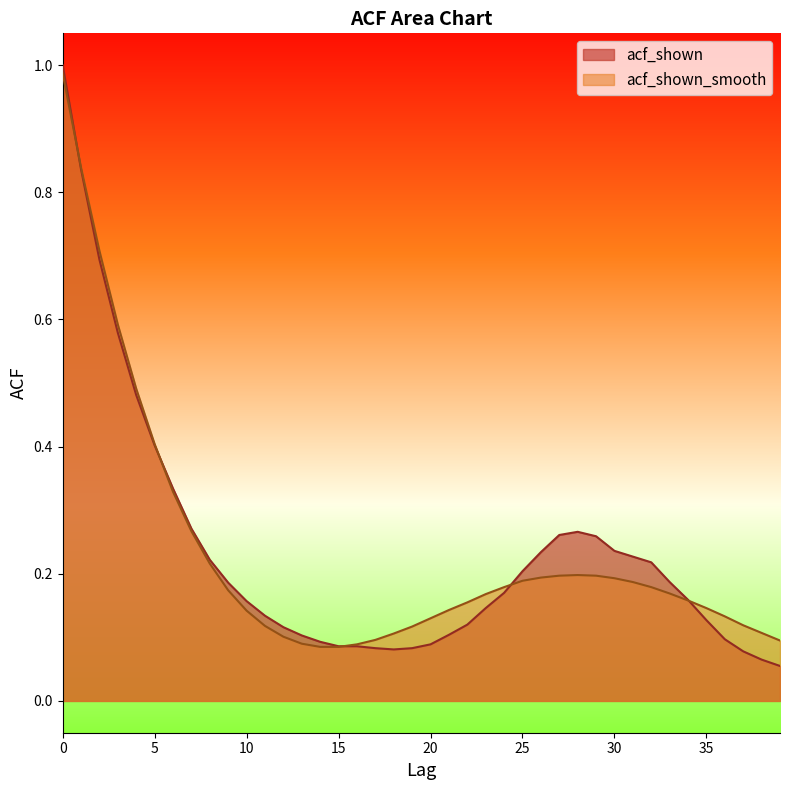

How many times do acf_shown_smooth and acf_shown cross each other?

5